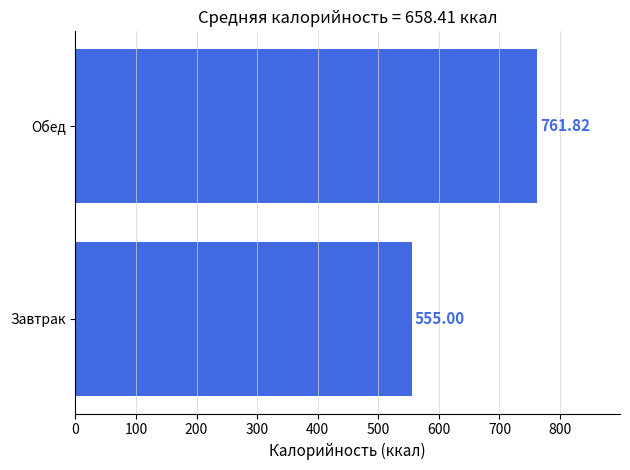

What is the change in value from Завтрак to Обед?

+206.8